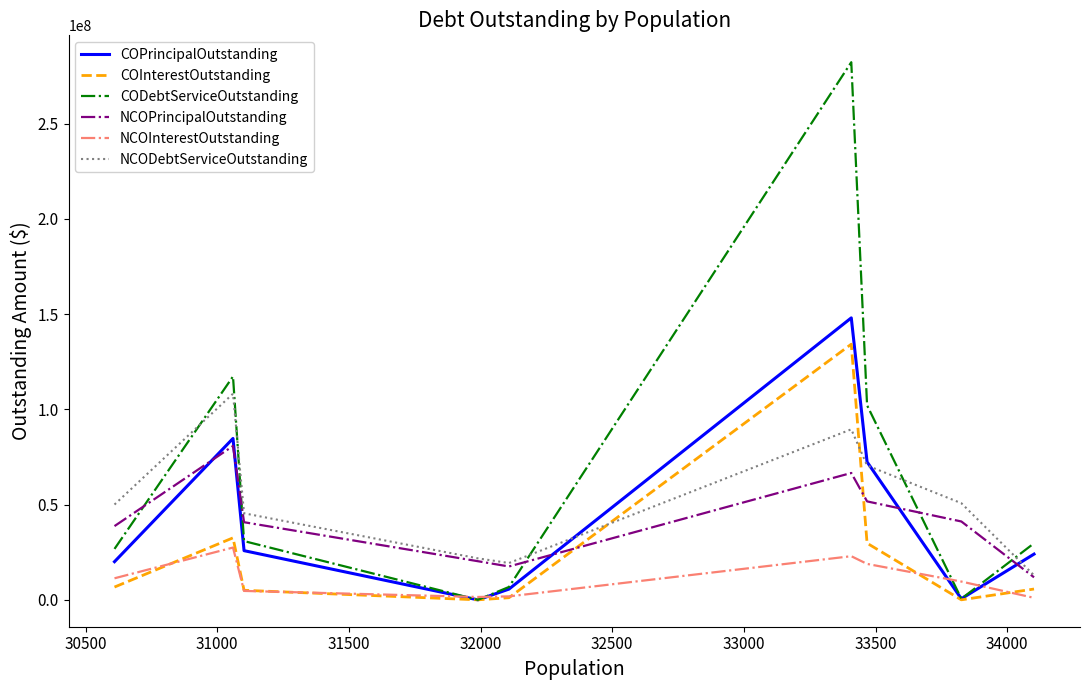

What are all the series names shown in the legend?

COPrincipalOutstanding, COInterestOutstanding, CODebtServiceOutstanding, NCOPrincipalOutstanding, NCOInterestOutstanding, NCODebtServiceOutstanding